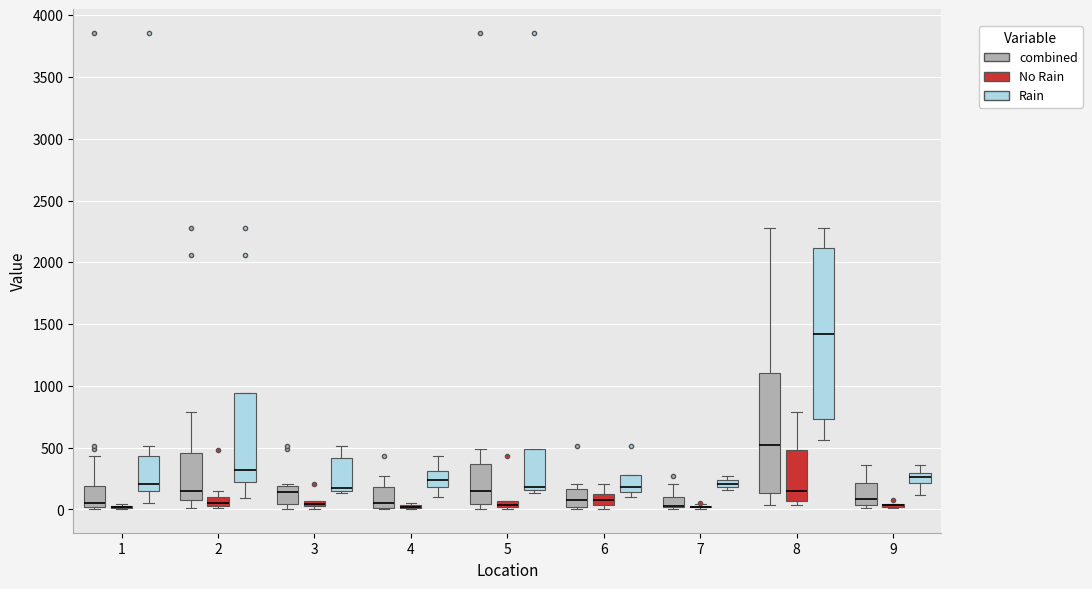

Where does the median line of the box for 6 (combined) sit on the y-axis? The values are not printed on the chart, so give them approximately, as read against the axis.

100